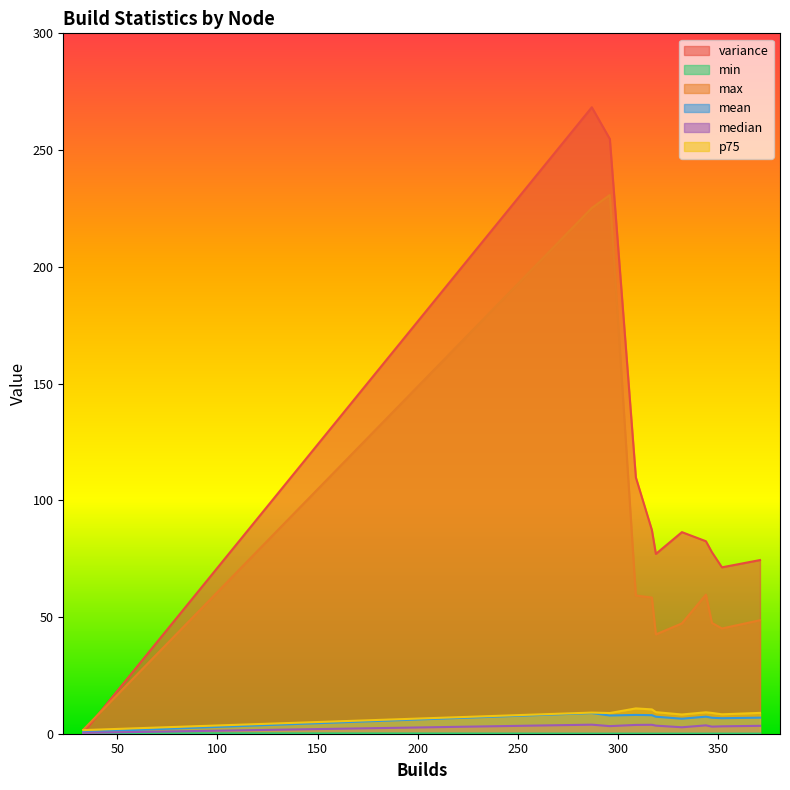

List the series in order of their peak value, highest first.

variance, max, p75, mean, median, min